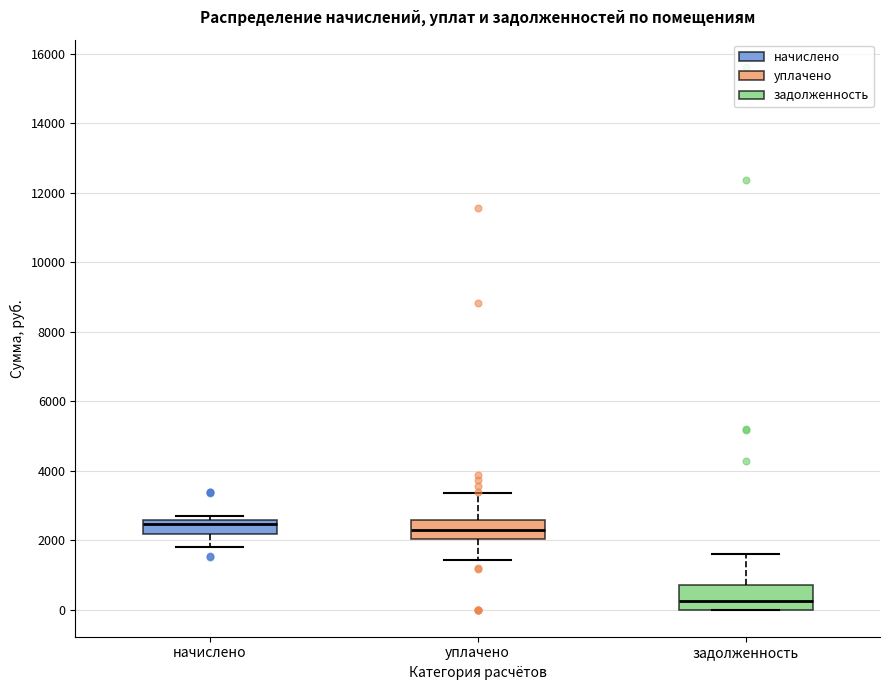

Reading left to right, transcribe this box plot: for each box, give where its median line is, the range the box spans, and where its two whiskers end, as read against the y-axis. The values are not printed on the chart, so give them approximately, as read against the axis.

начислено: median 2400, box 2200 to 2600, whiskers 1800 to 2600 (just above the box's upper edge)
уплачено: median 2200, box 2000 to 2600, whiskers 1400 to 3400
задолженность: median 200, box 0 to 800, whiskers 0 to 1600